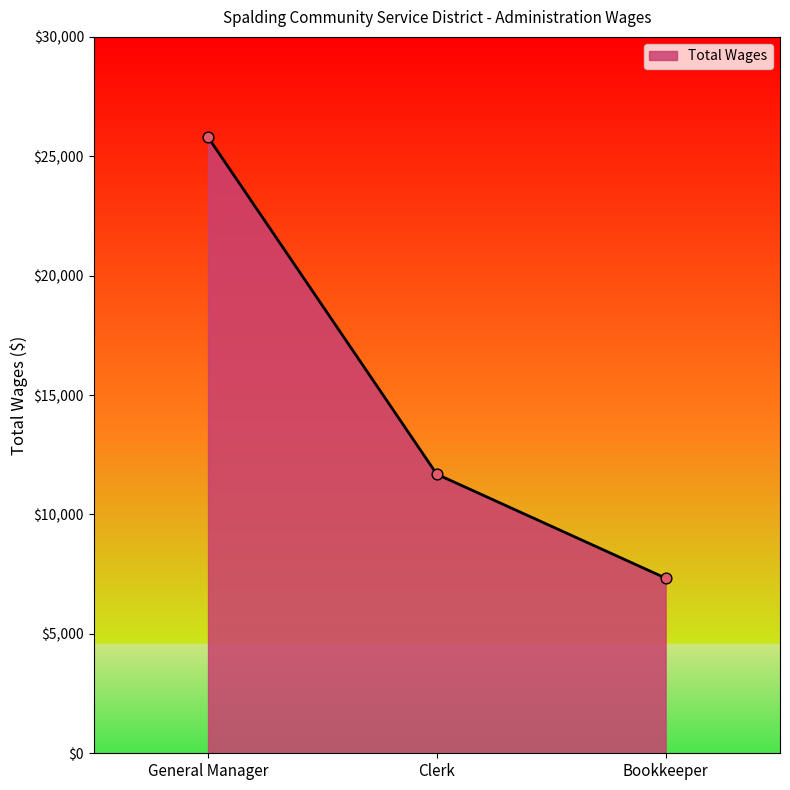

Between General Manager and Bookkeeper, which is larger?

General Manager